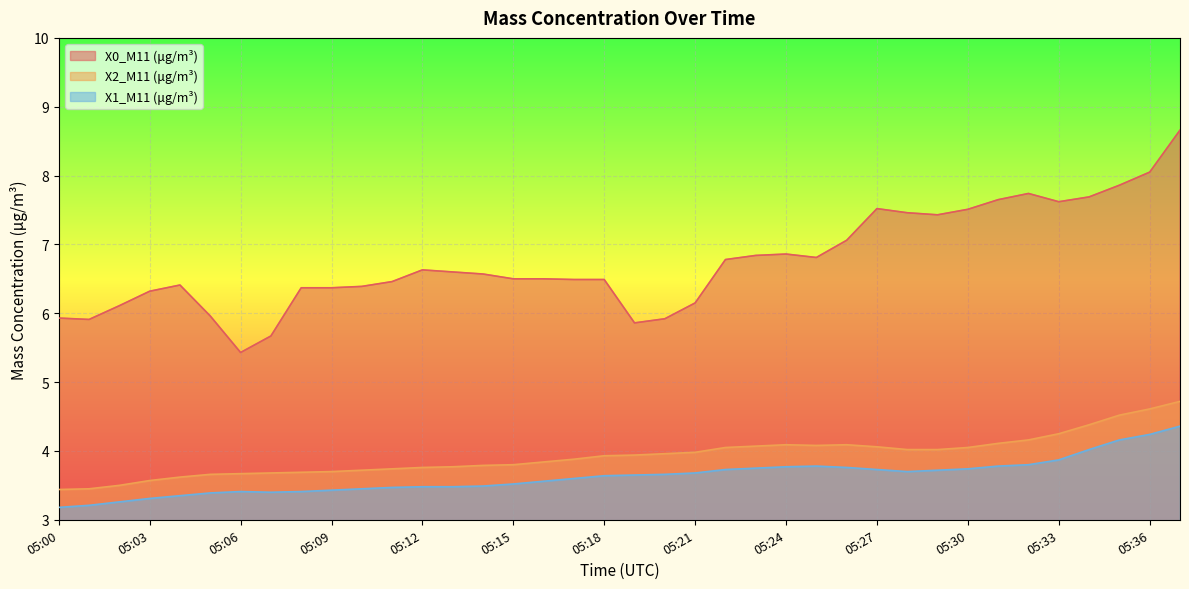

How many lines are shown in the chart?

3